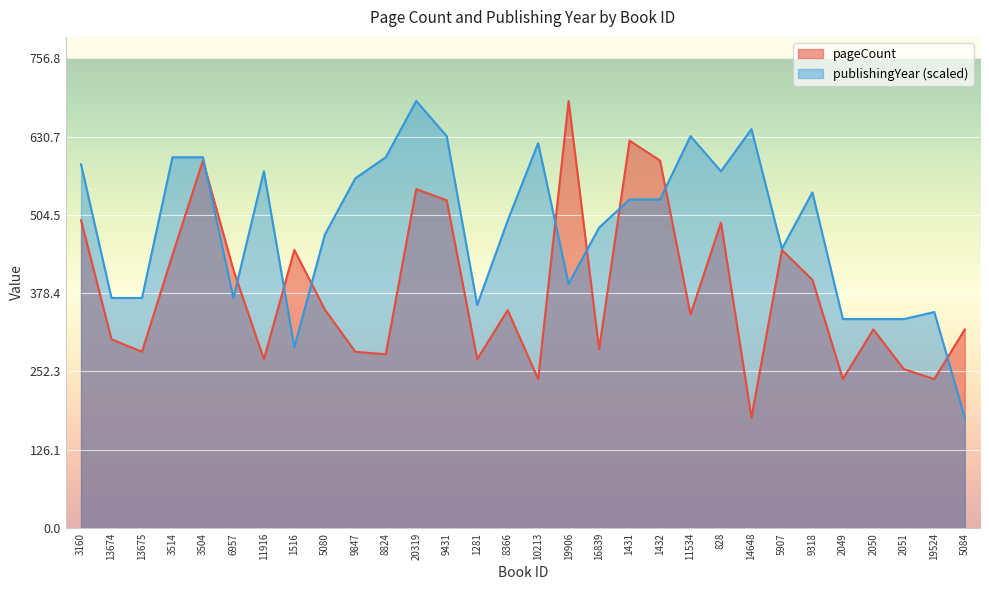

What is the maximum value shown in the chart?

688.0